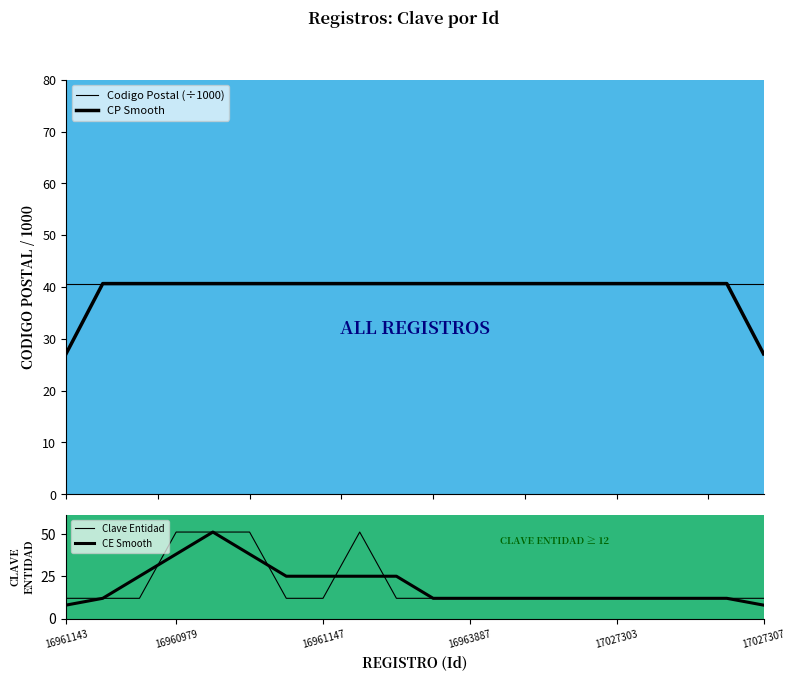

After their last crossing, which series has the higher values: CP Smooth or CE Smooth?

CP Smooth